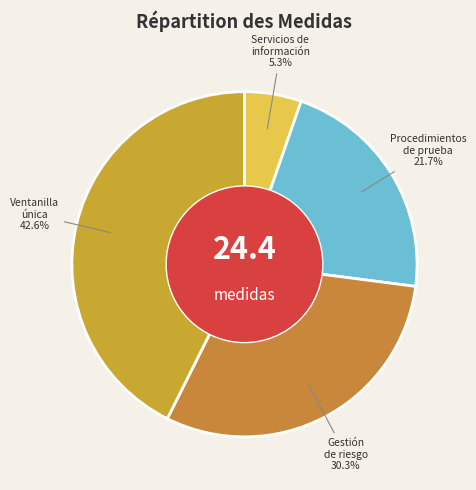

What portion of the pie excludes Ventanilla única?

57.4%